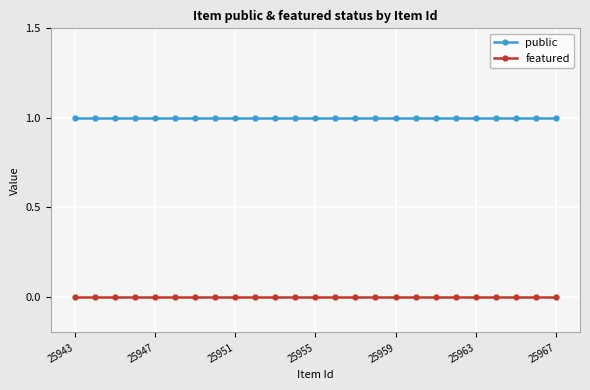

Rank the series by their average value, from lowest to highest.

featured, public